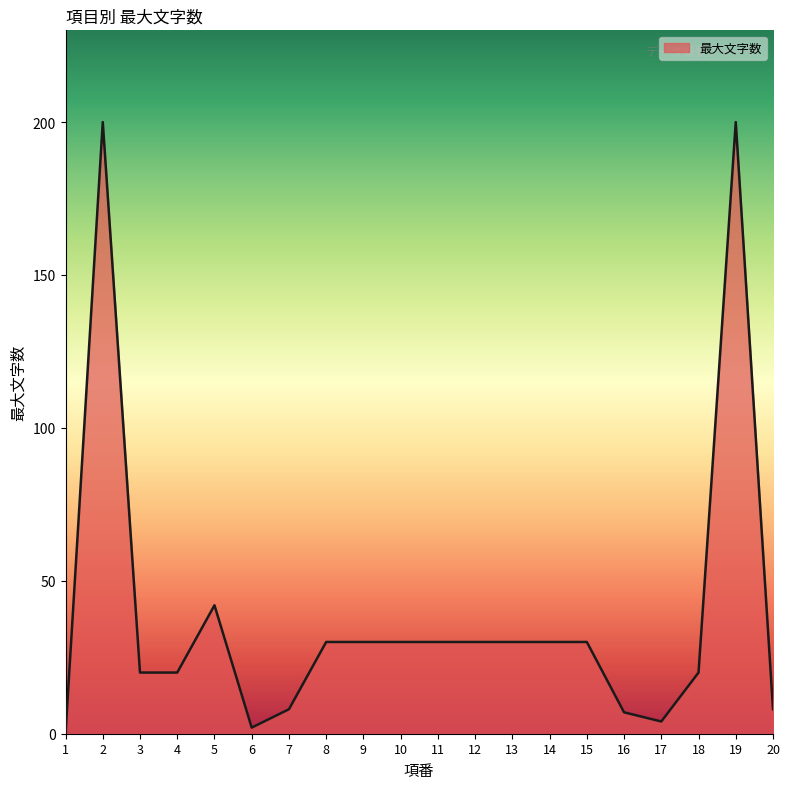

The value at 14 is 30. True or false?

True